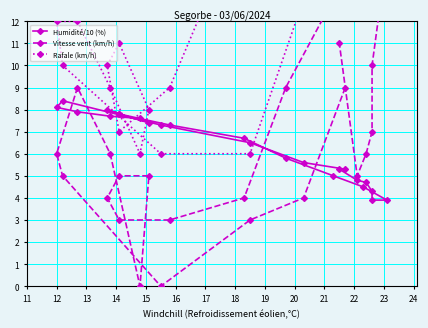

How many positive values does the Vitesse vent (km/h) series have?

22